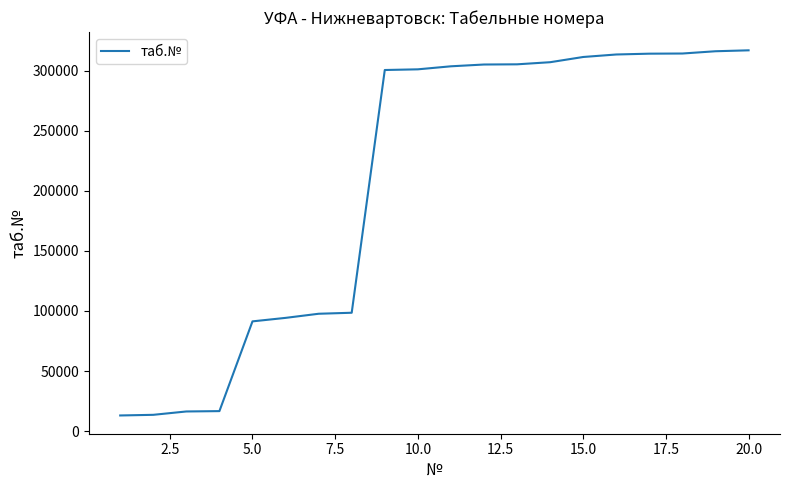

What is the maximum value shown in the chart?

317206